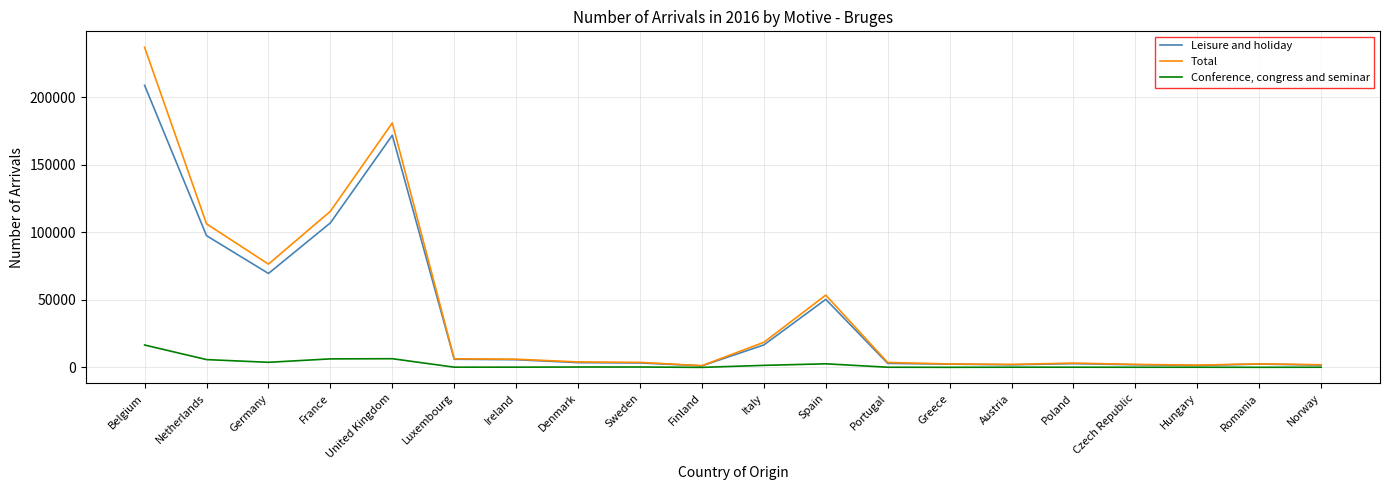

What is the highest value of the Conference, congress and seminar series?

16612